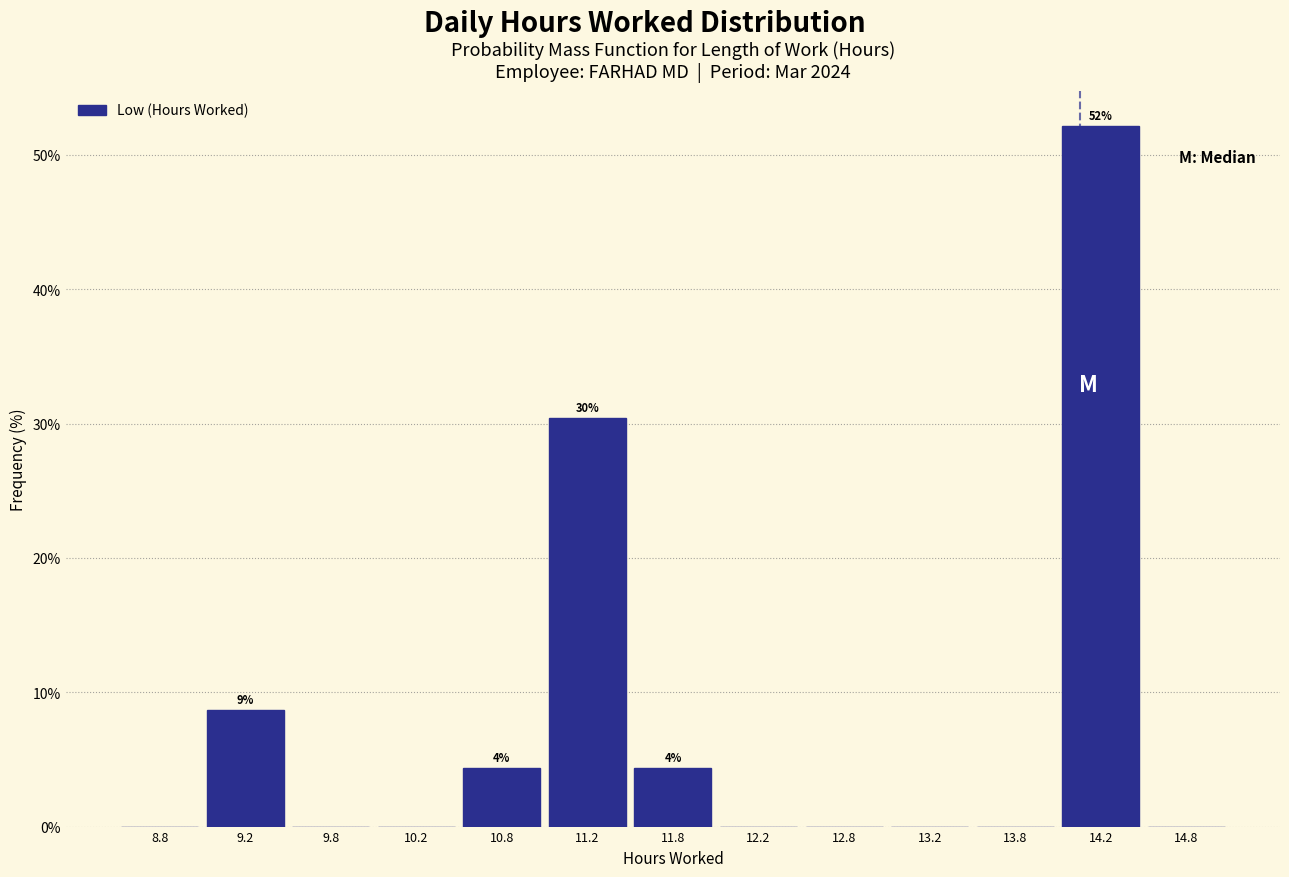

Which range on the x-axis has the tallest bar?

14.0 to 14.5